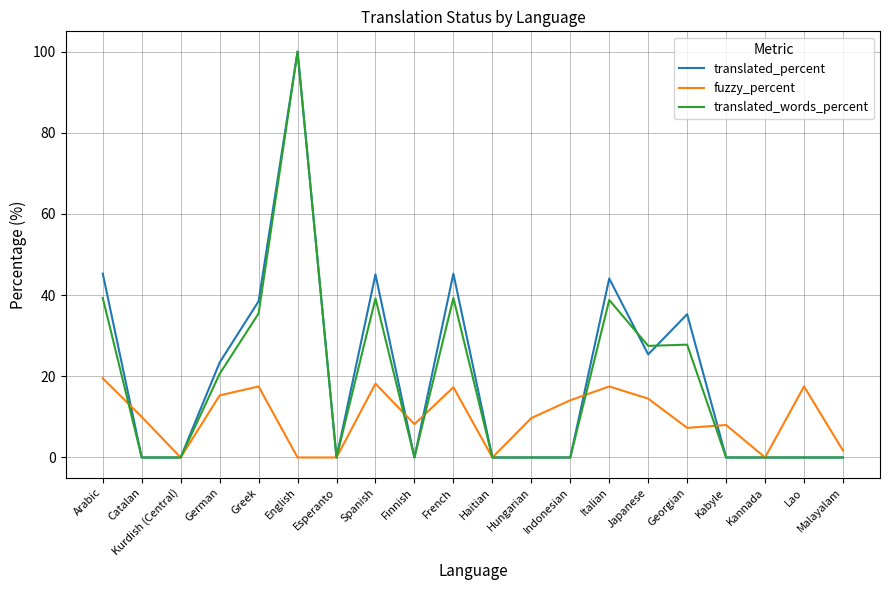

What value does the fuzzy_percent series have at Japanese?

14.5